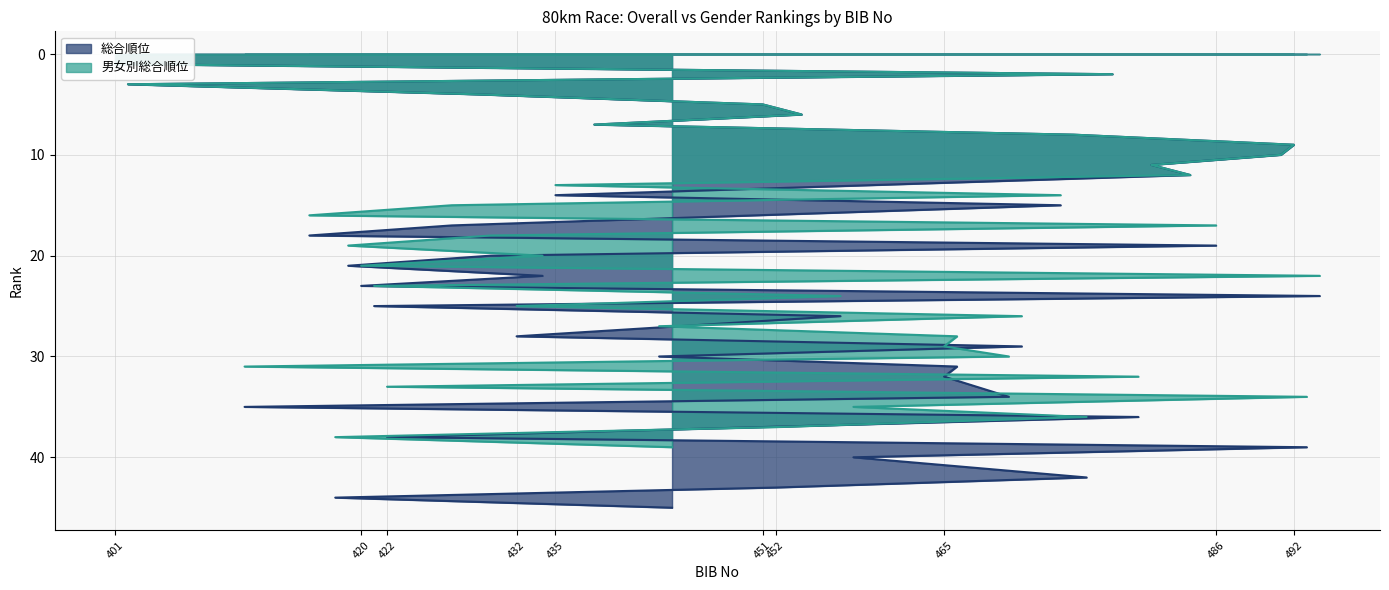

What is the value of the 総合順位 point at the 26th from the left?

29